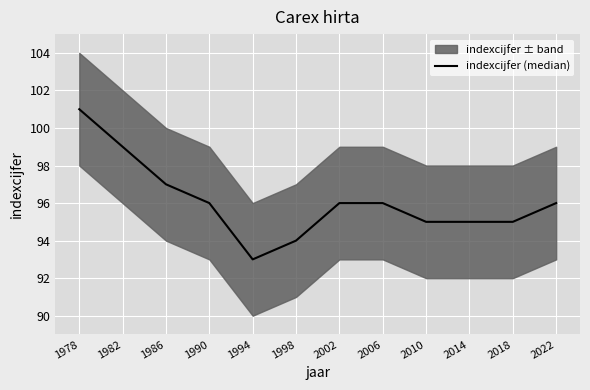

What is the change in value from 1982 to 2014?

-4